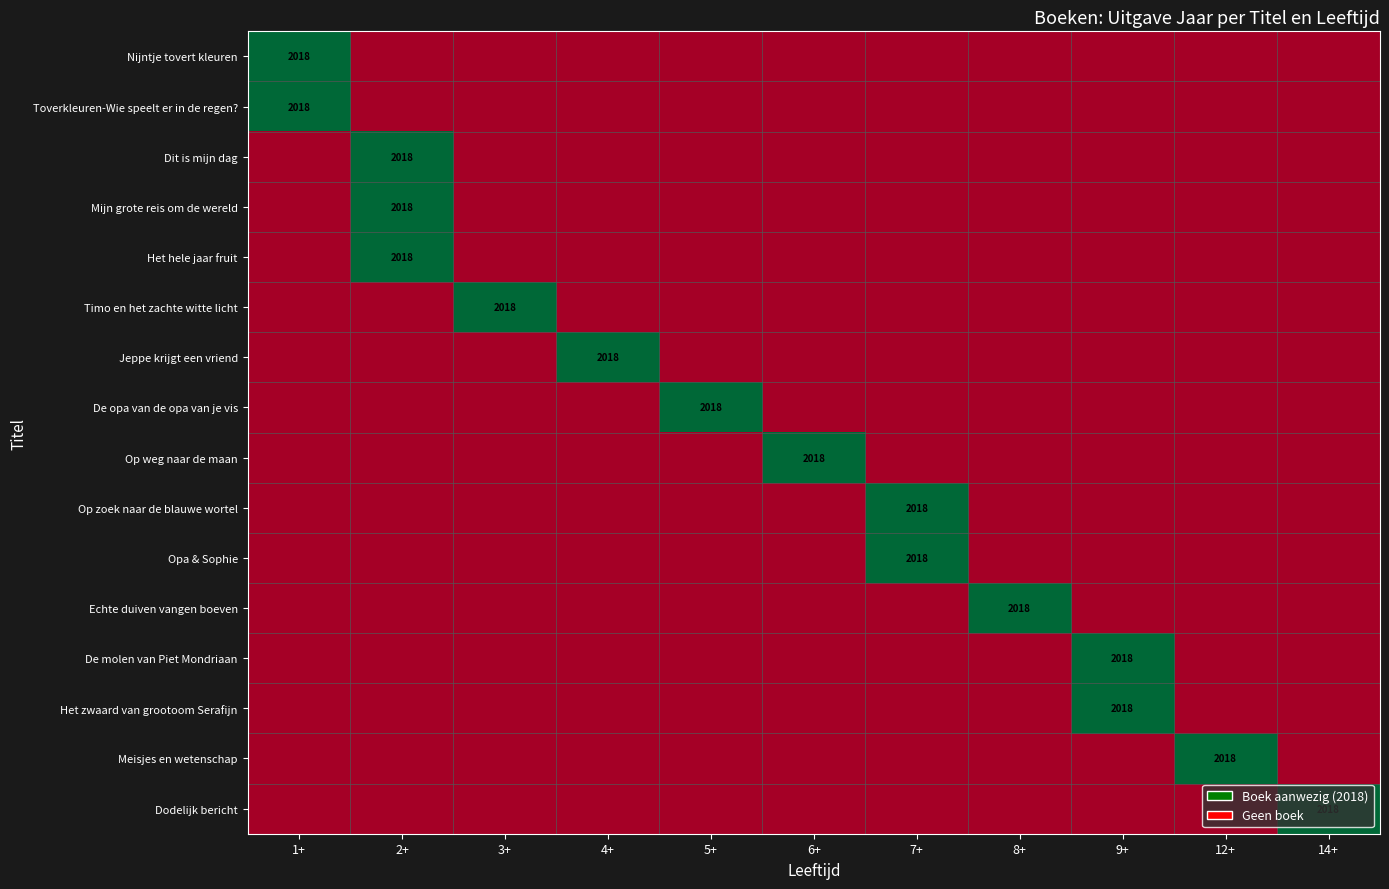

The value of De opa van de opa van je vis at 5+ is 2018. True or false?

True